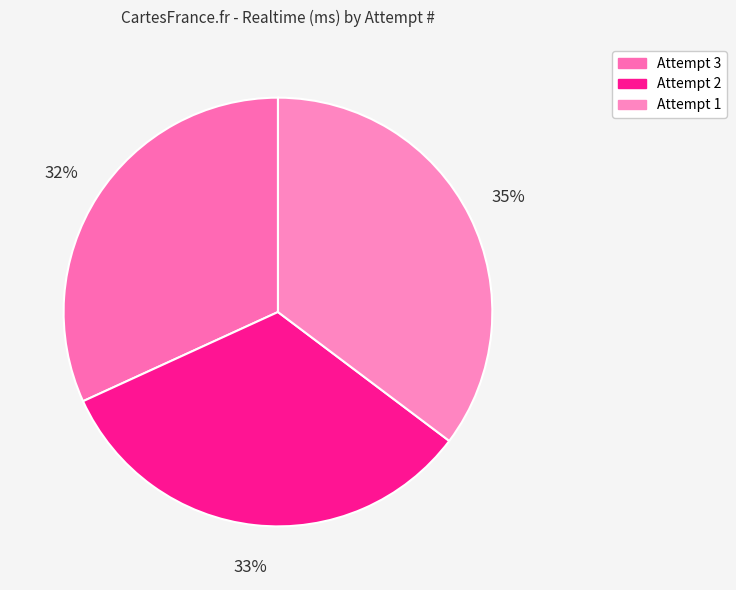

Which has a higher value, Attempt 3 or Attempt 1?

Attempt 1